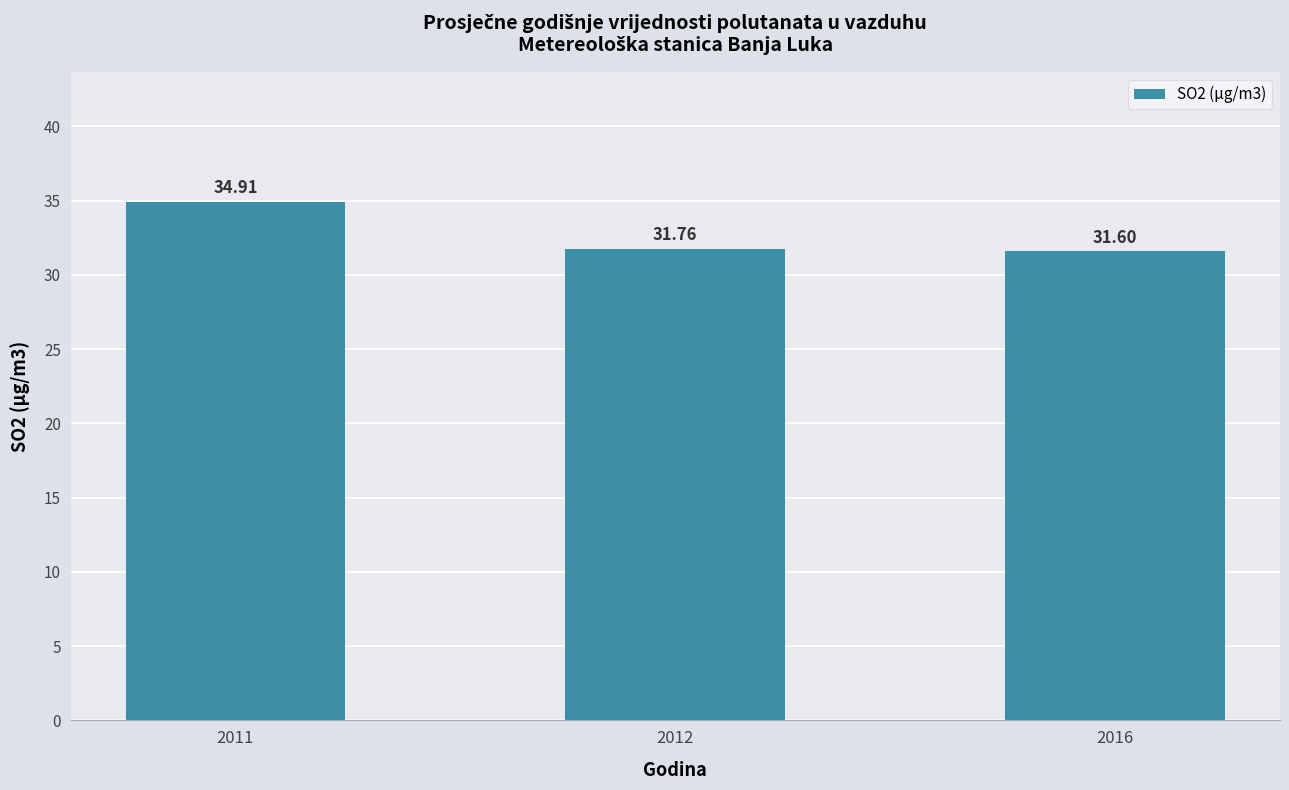

Are the bars grouped side by side (vs. stacked)?

No